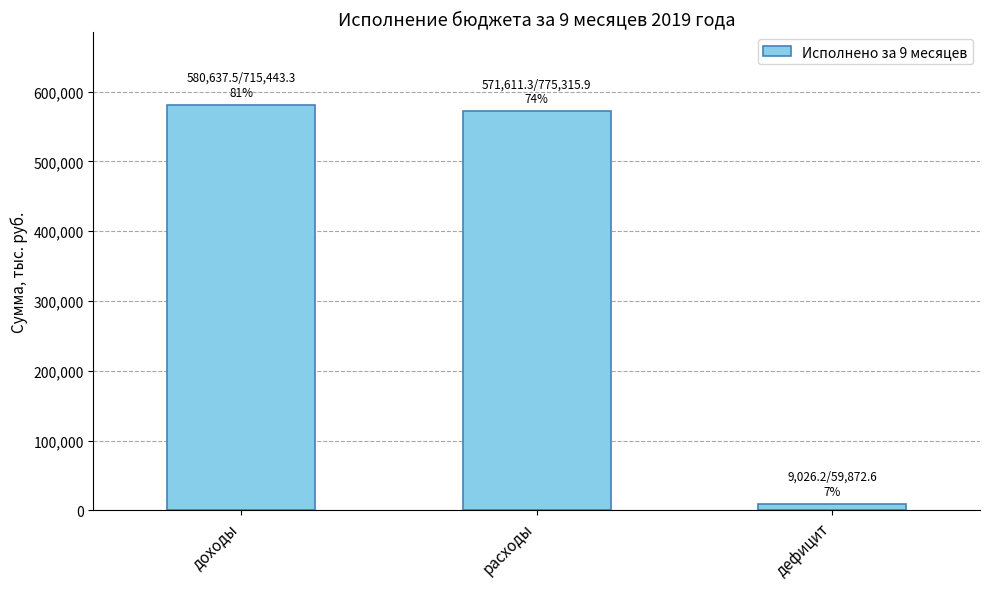

List the labels in order of value, smallest first.

дефицит, расходы, доходы